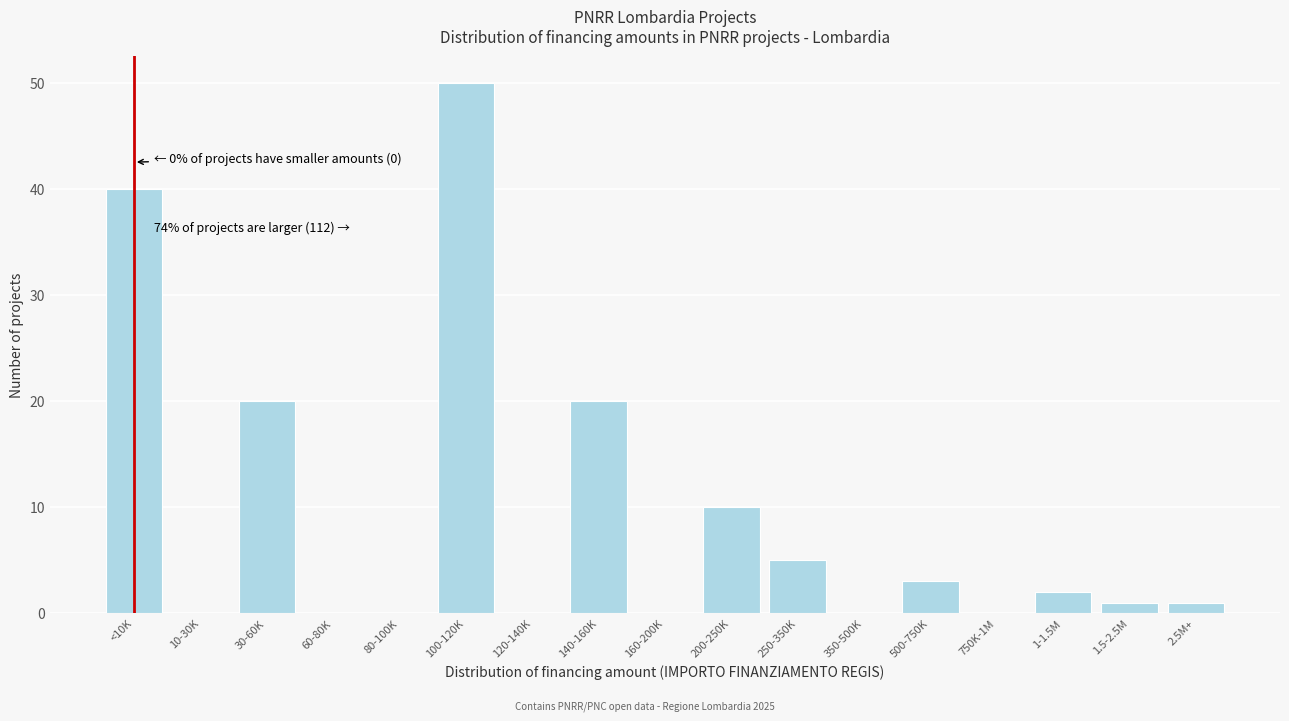

Reading left to right, transcribe all the data shown in this chart.

<10K=40	10-30K=0	30-60K=20	60-80K=0	80-100K=0	100-120K=50	120-140K=0	140-160K=20	160-200K=0	200-250K=10	250-350K=5	350-500K=0	500-750K=3	750K-1M=0	1-1.5M=2	1.5-2.5M=1	2.5M+=1